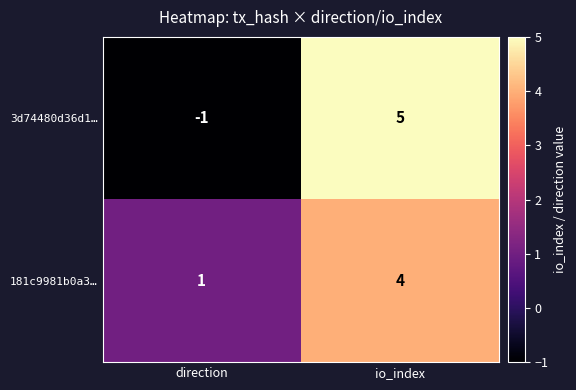

Which series has the widest spread of values?

3d74480d36d1…